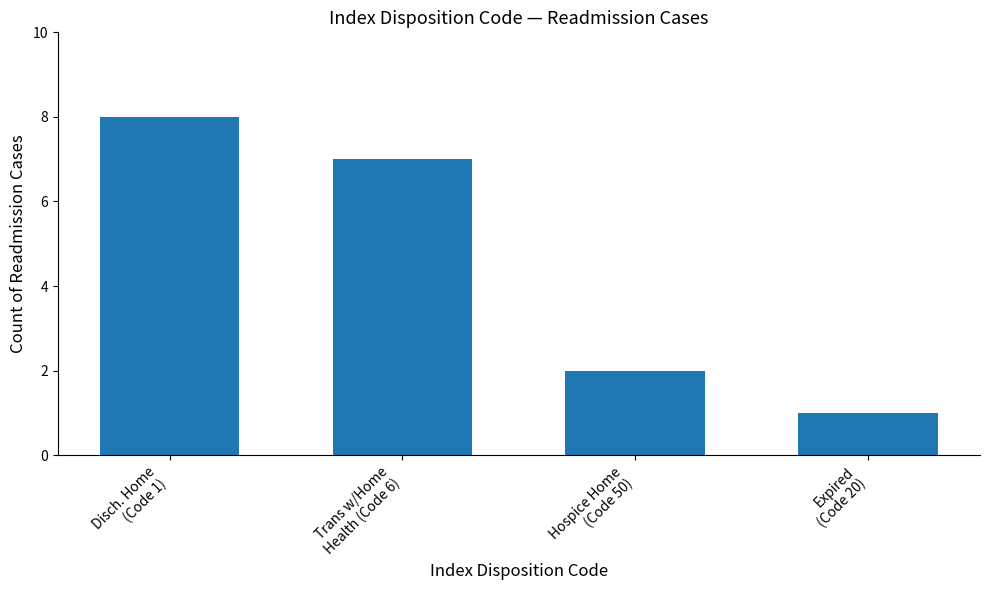

How many values are below 7?

2